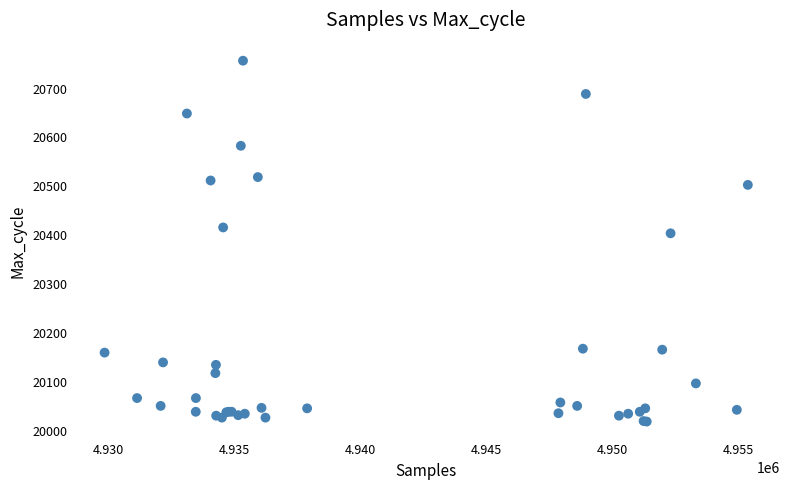

What Y value in the scatter plot is closest to 20388?

20404